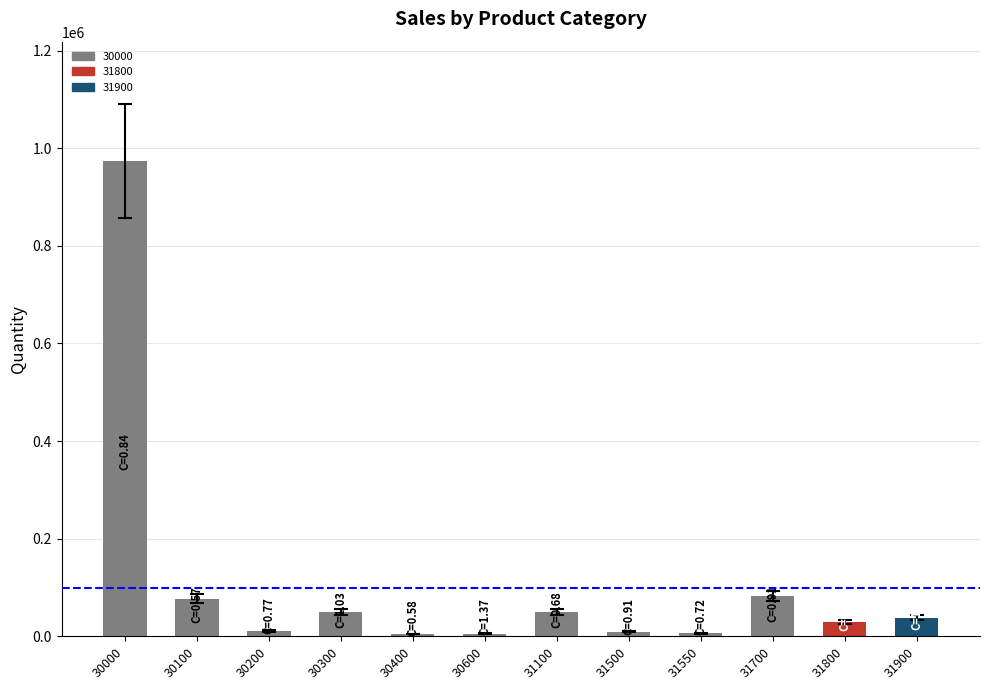

What is the value of the 1st bar from the left?

974722